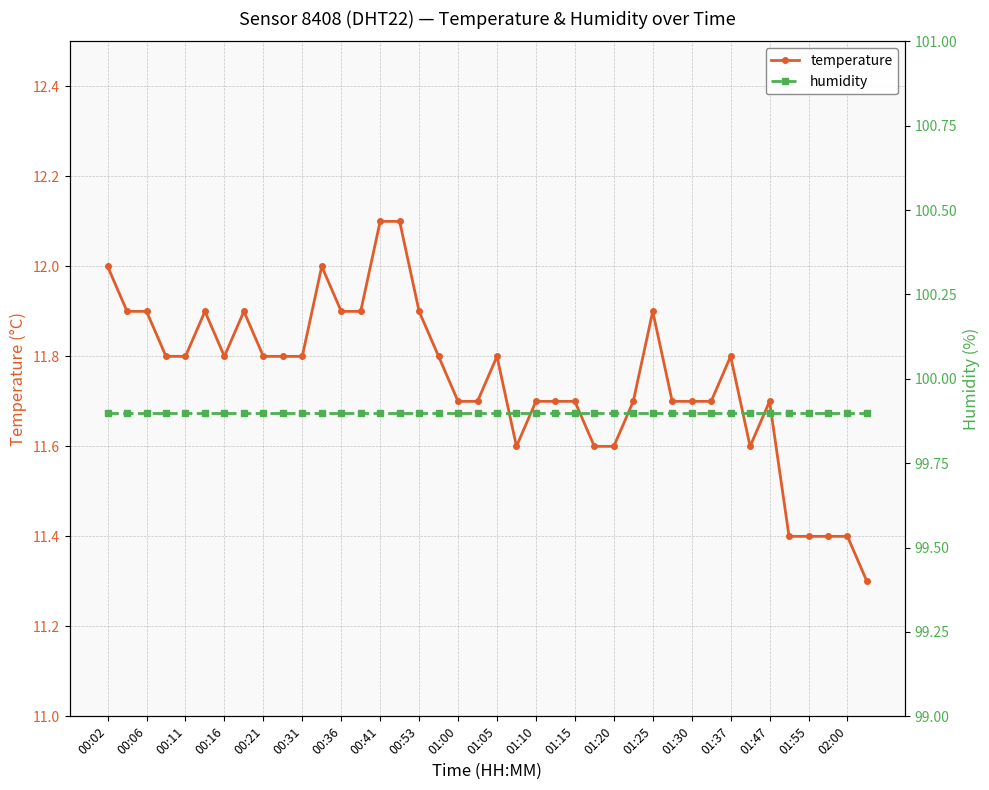

True or false: humidity and temperature intersect in this chart.

False